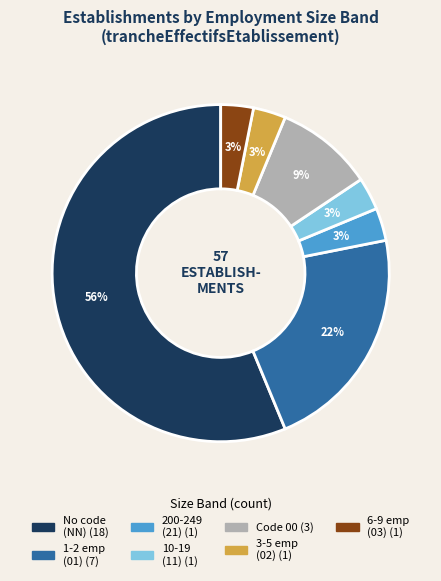

To the nearest percent, what is the average slice percentage?

14%